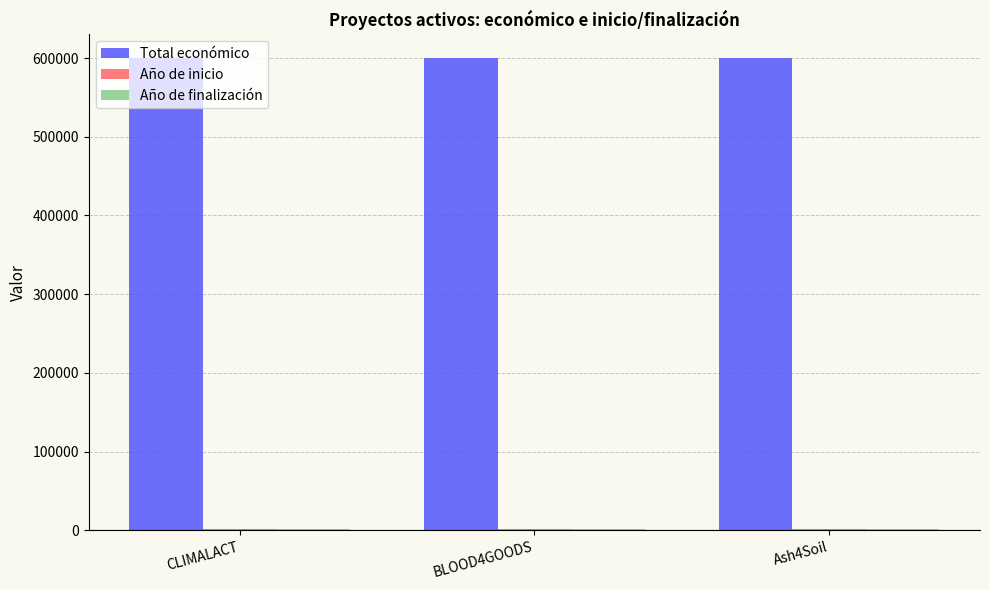

The Total económico series shows 791441 at CLIMALACT. True or false?

False